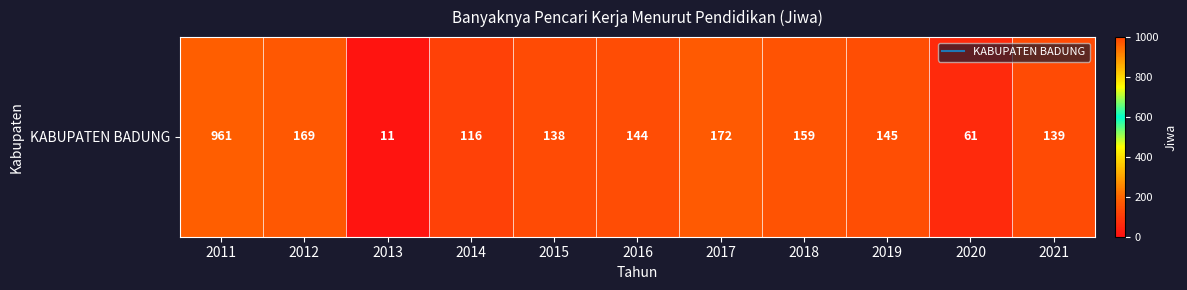

Is it true that the value at 2021 is 139?

True